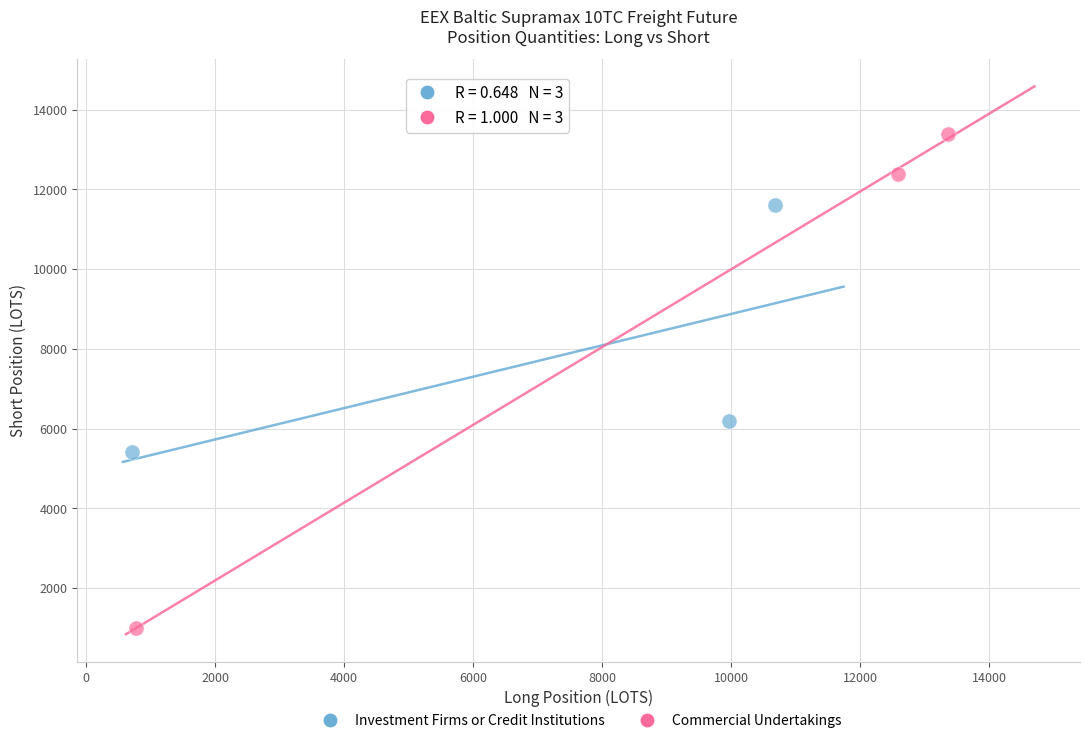

Which series reaches the minimum Y coordinate?

Commercial Undertakings